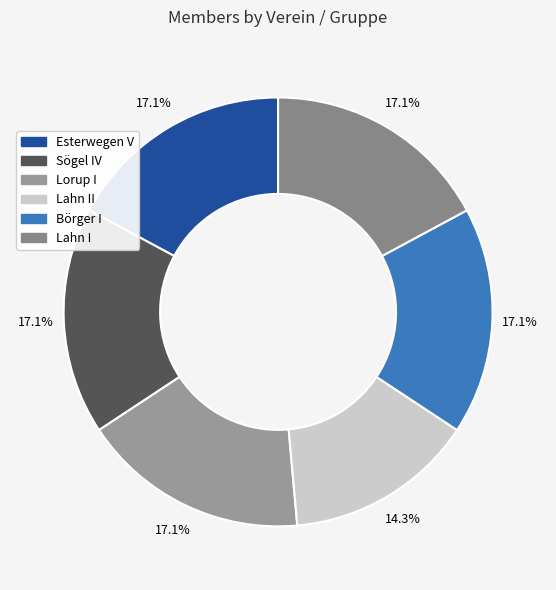

What is the ratio of the value at Sögel IV to the value at Lahn II?

1.2